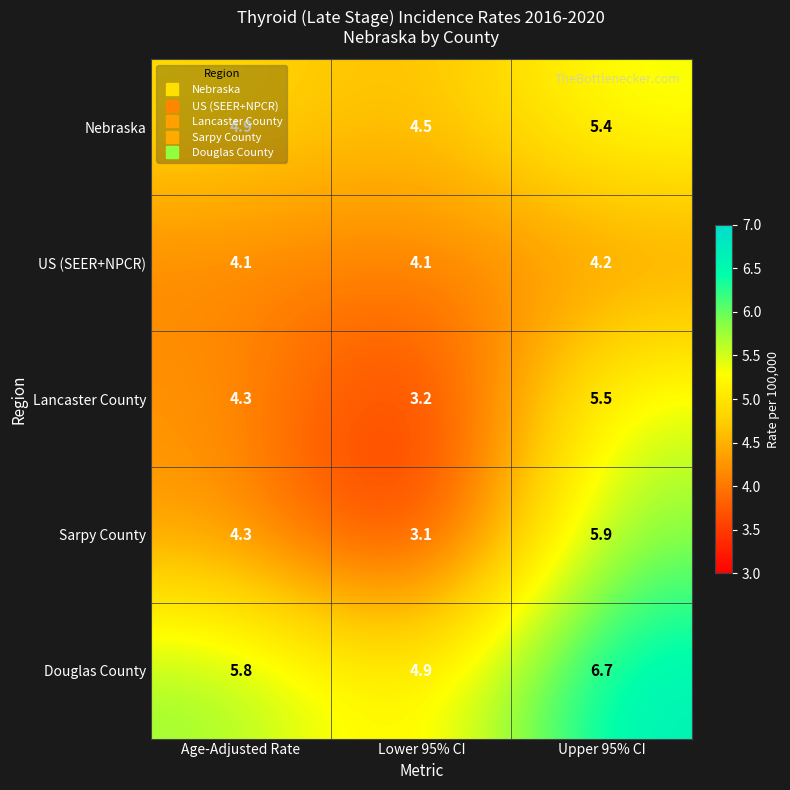

At which category is the sum across all series the highest?

Upper 95% CI